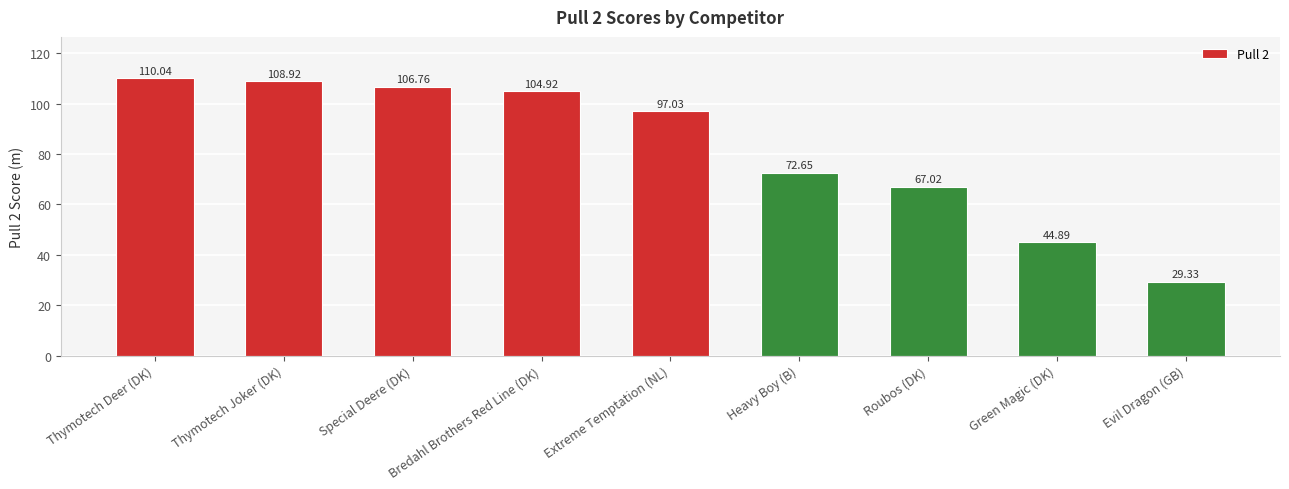

What is the label of the 6th bar from the right?

Bredahl Brothers Red Line (DK)